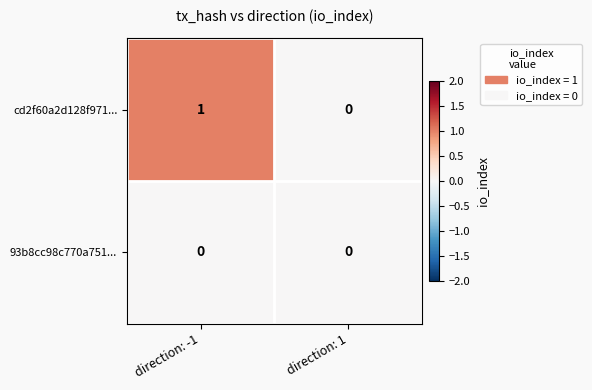

Which series has the widest spread of values?

cd2f60a2d128f971...